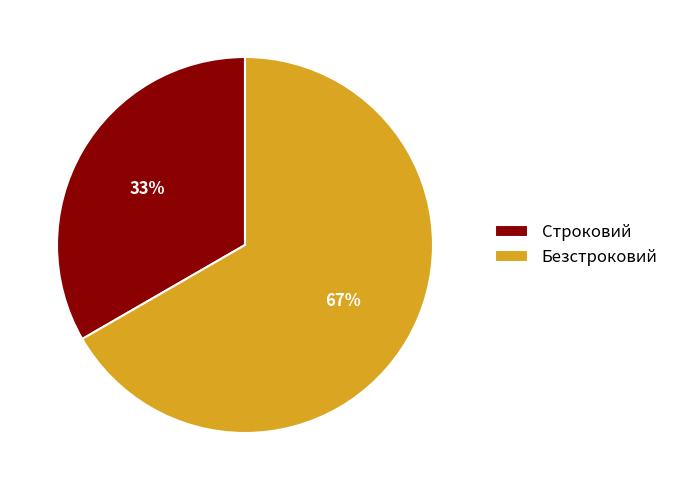

Is Безстроковий the majority of the pie?

Yes